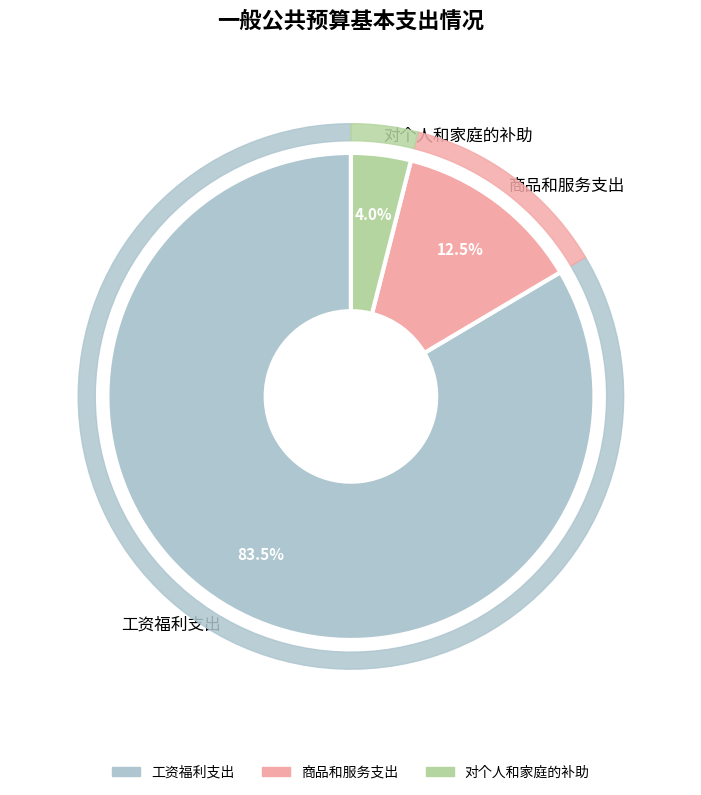

Is it true that 对个人和家庭的补助 is 4% of the pie?

True